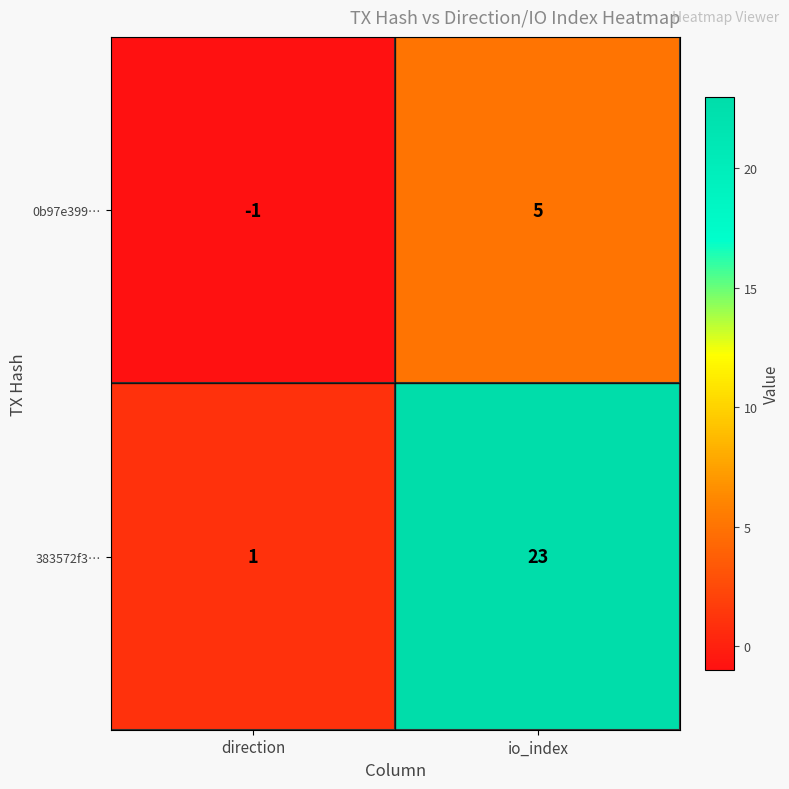

Reading left to right, what are all the values shown in this chart?

0b97e399…: -1	5
383572f3…: 1	23